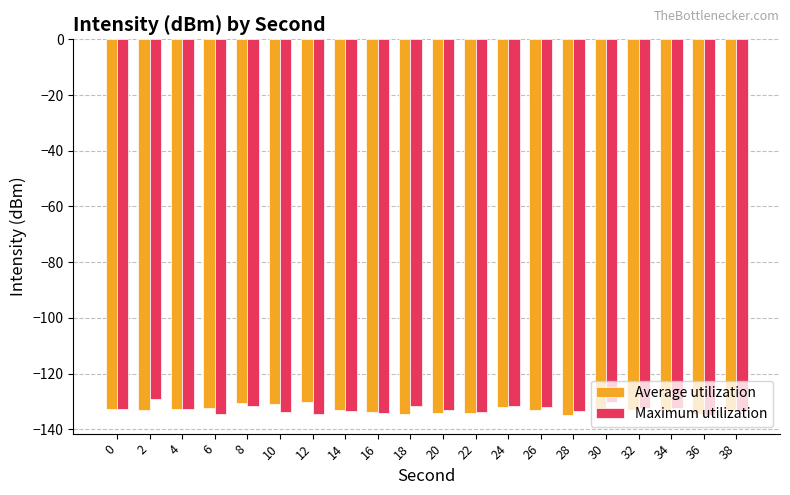

The value of Maximum utilization at 0 is -75.4. True or false?

False